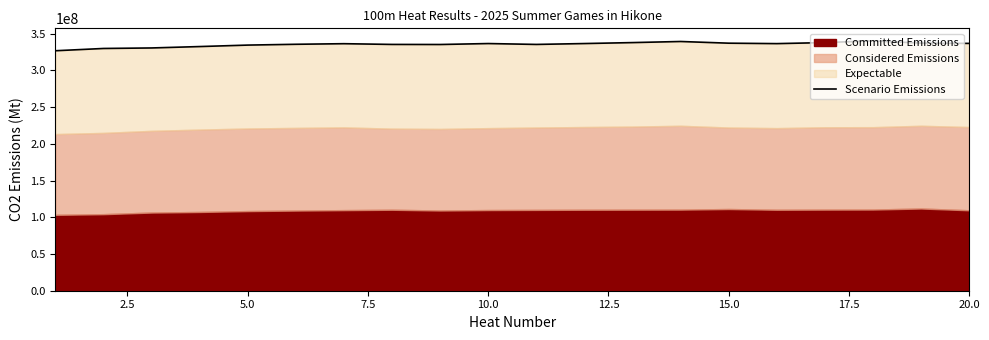

How many categories are shown in the chart?

20